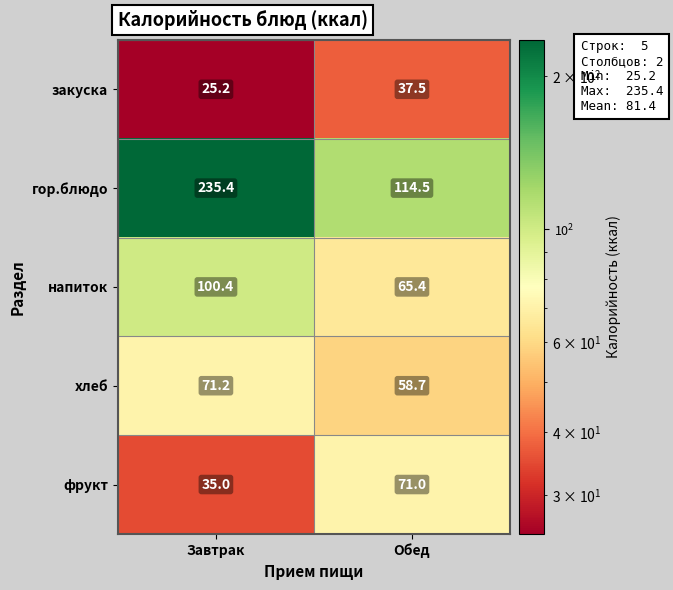

Reading left to right, list all the values displayed in this chart.

закуска: Завтрак=25.2	Обед=37.5
гор.блюдо: Завтрак=235.4	Обед=114.5
напиток: Завтрак=100.4	Обед=65.4
хлеб: Завтрак=71.2	Обед=58.7
фрукт: Завтрак=35.0	Обед=71.0